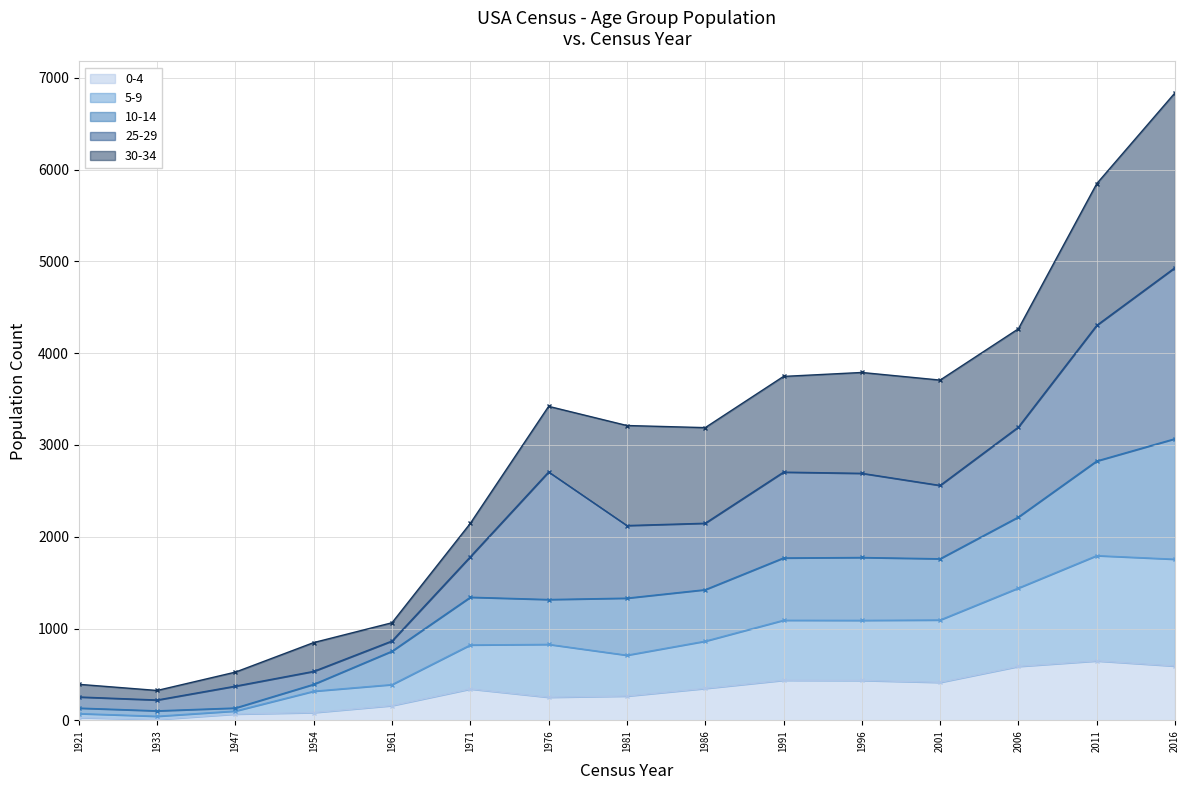

What is the value of the 10-14 point at the 2nd from the left?

103